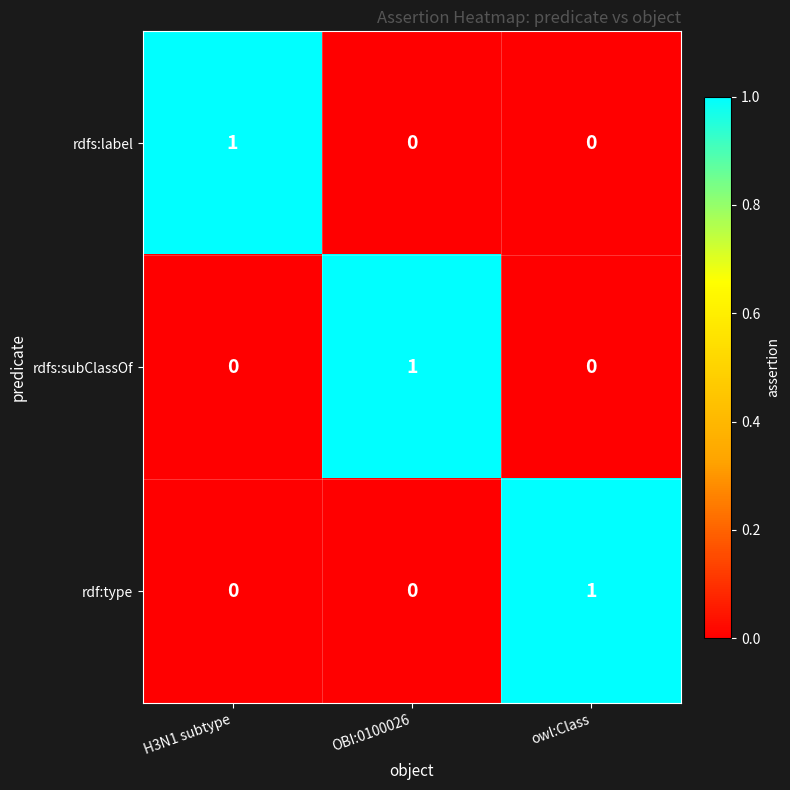

What is the spread (max minus min) of values at OBI:0100026?

1